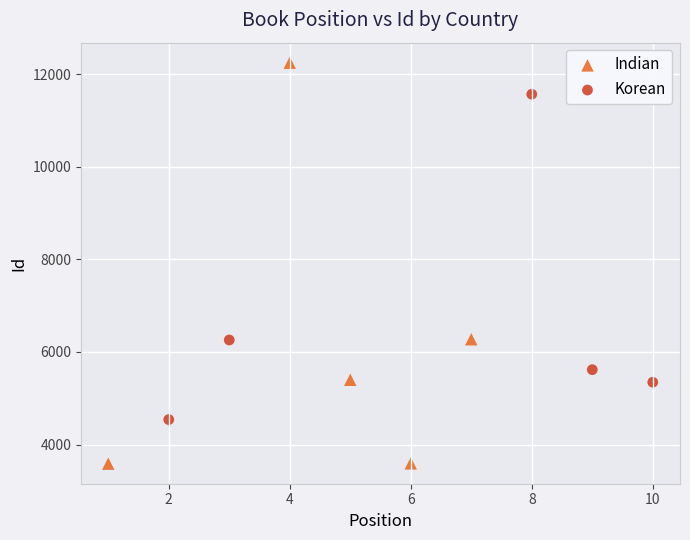

Which series contains the lowest Y value?

Indian